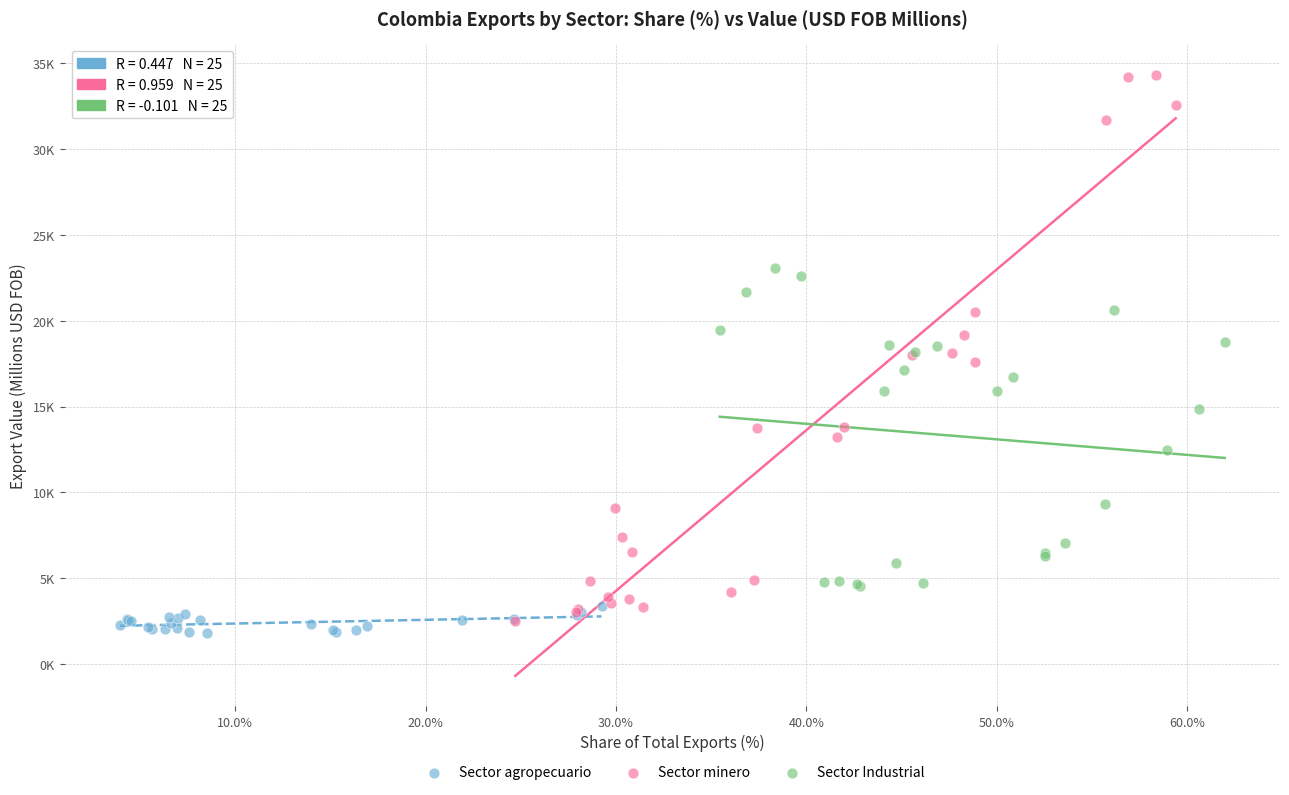

Which series has the widest spread of Y values?

Sector minero